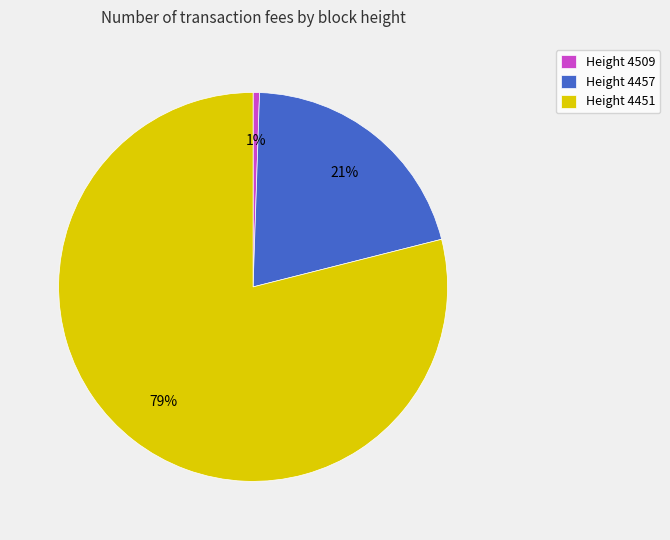

What is the majority slice?

Height 4451